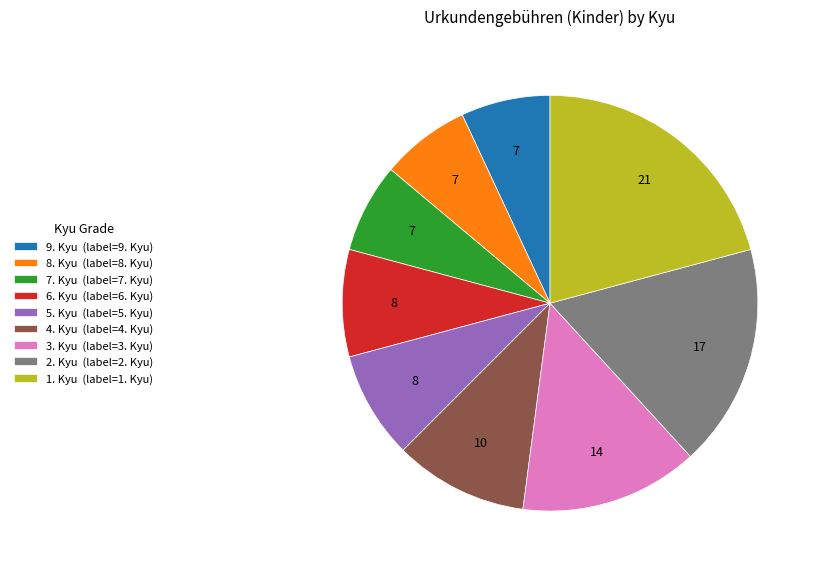

Is 7. Kyu the majority of the pie?

No